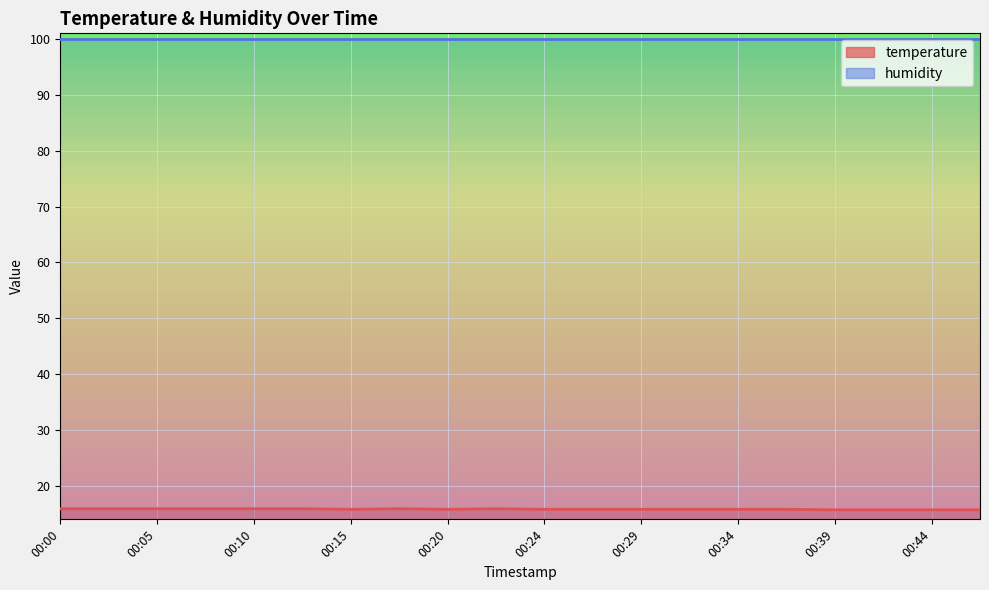

How many values are between 15 and 16?

20